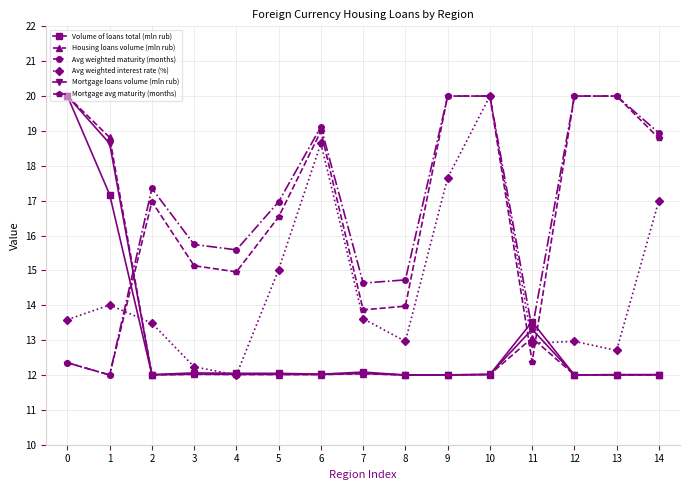

Which series ends up on top after the final intersection of Volume of loans total (mln rub) and Mortgage avg maturity (months)?

Mortgage avg maturity (months)